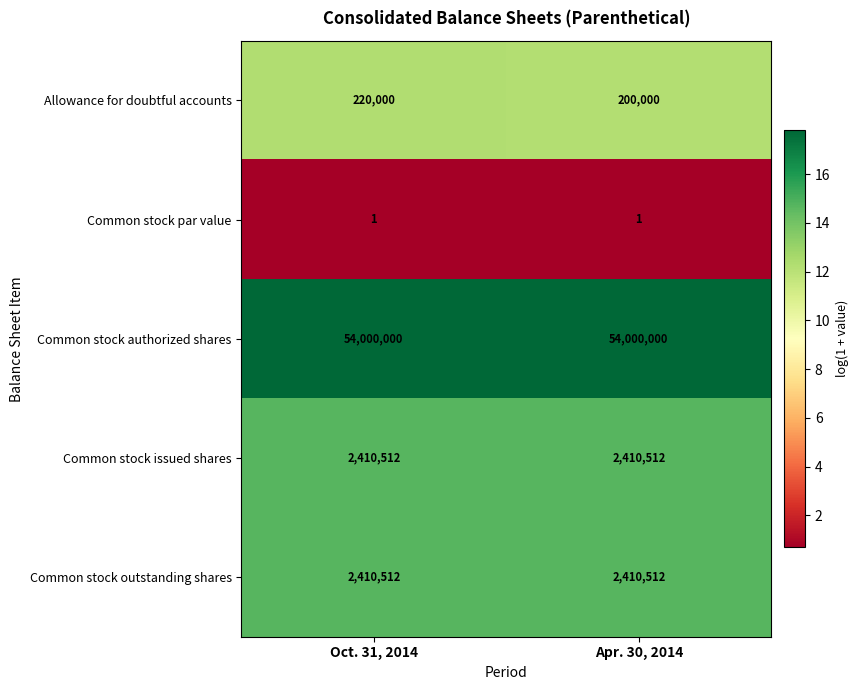

True or false: Common stock issued shares has a value of 714870 at Oct. 31, 2014.

False